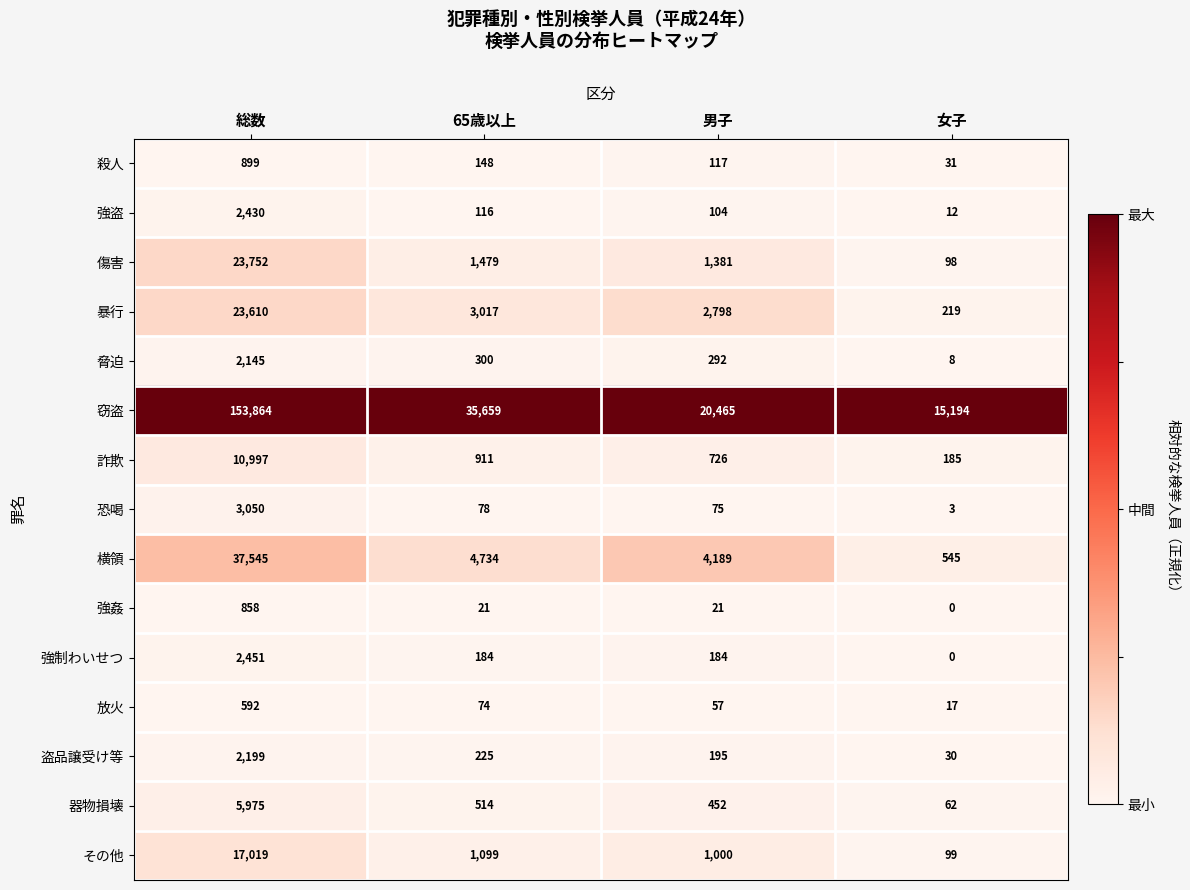

At which category is the sum across all series the highest?

総数